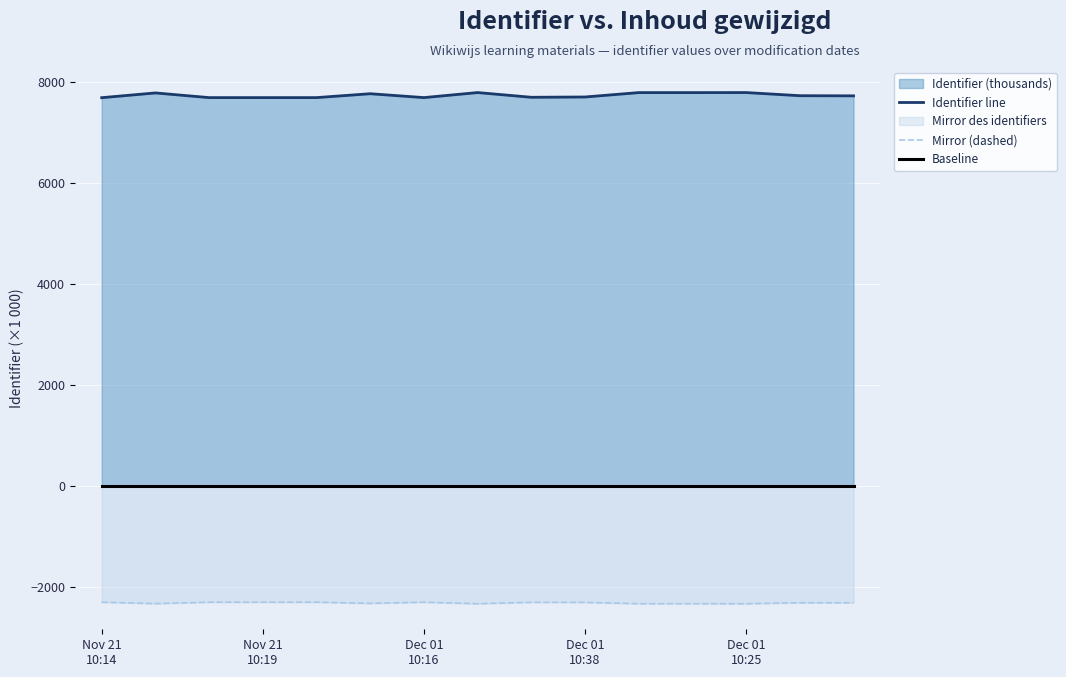

What is the label of the 4th point from the right?

11